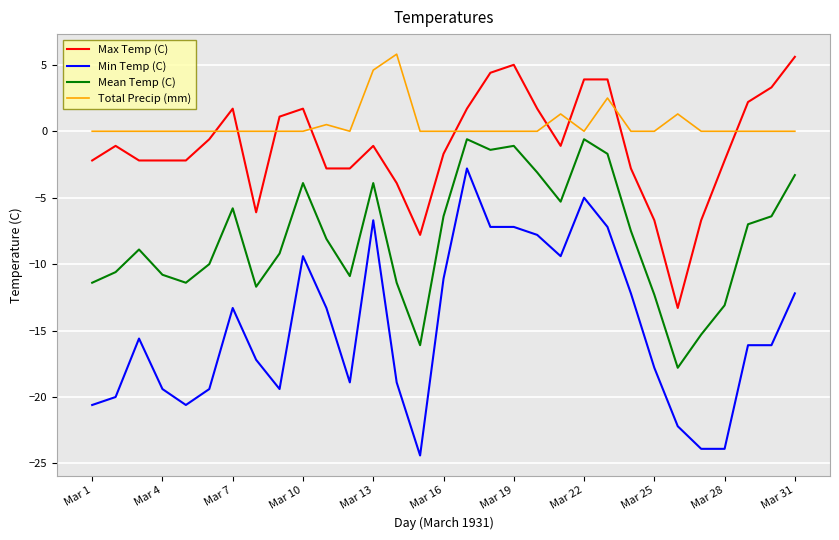

What is the difference between the maximum and minimum values in the Min Temp (C) series?

21.6